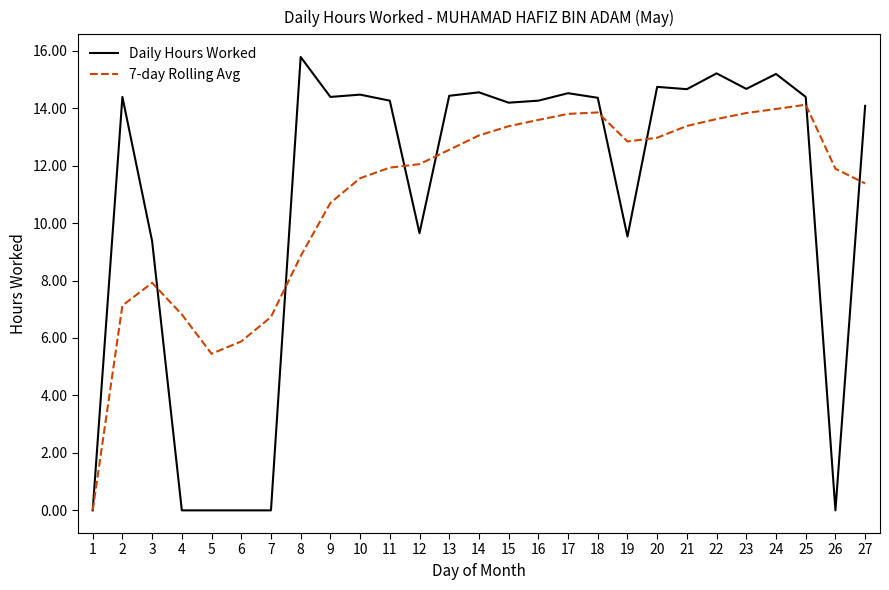

Rank the series at 25 from highest to lowest value.

Daily Hours Worked, 7-day Rolling Avg